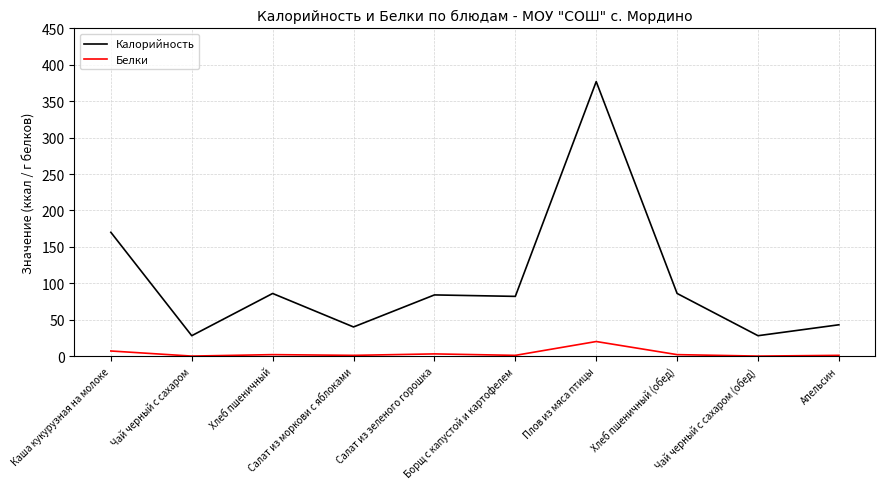

Where is Калорийность nearest to the value 202?

Каша кукурузная на молоке